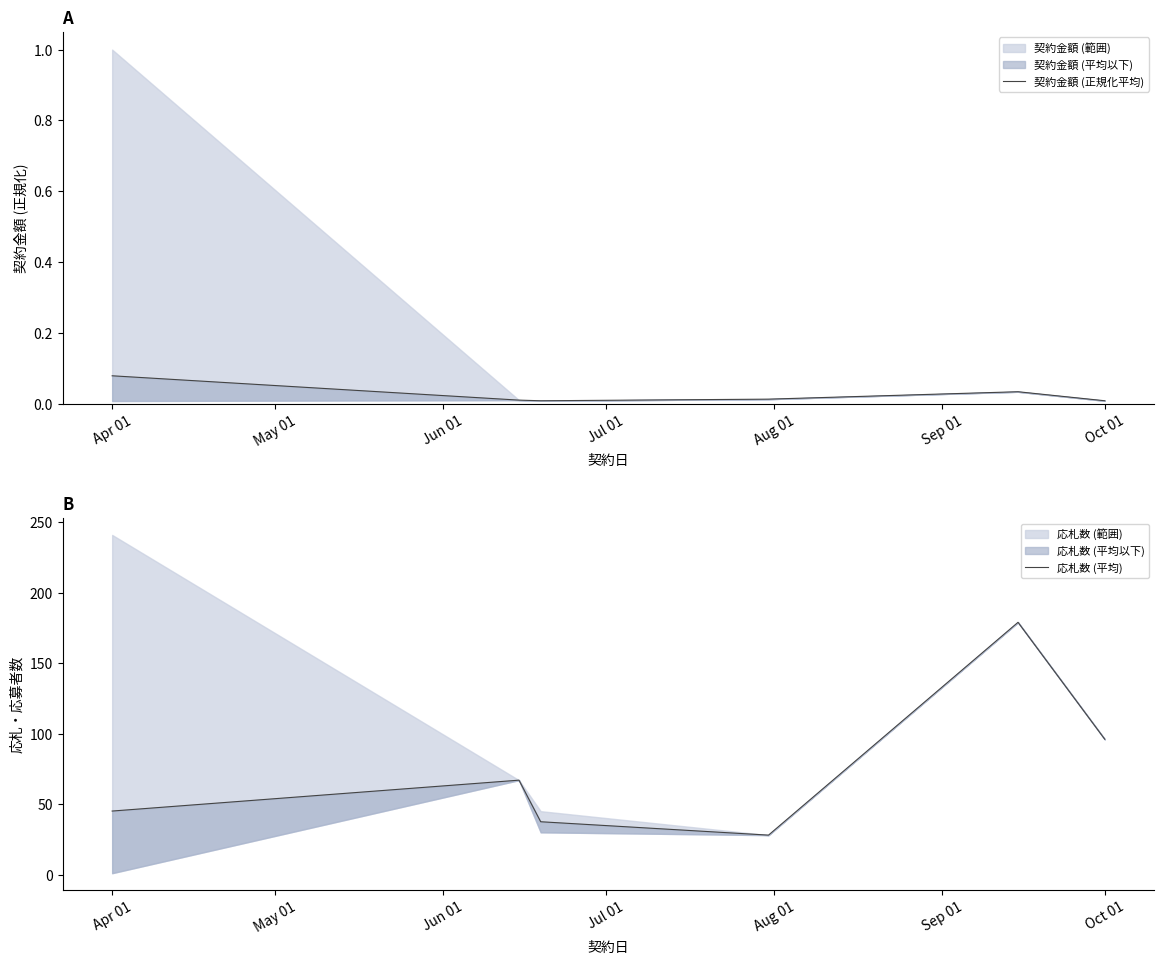

True or false: 応札数 (平均) has more than 2 interior local peaks.

False